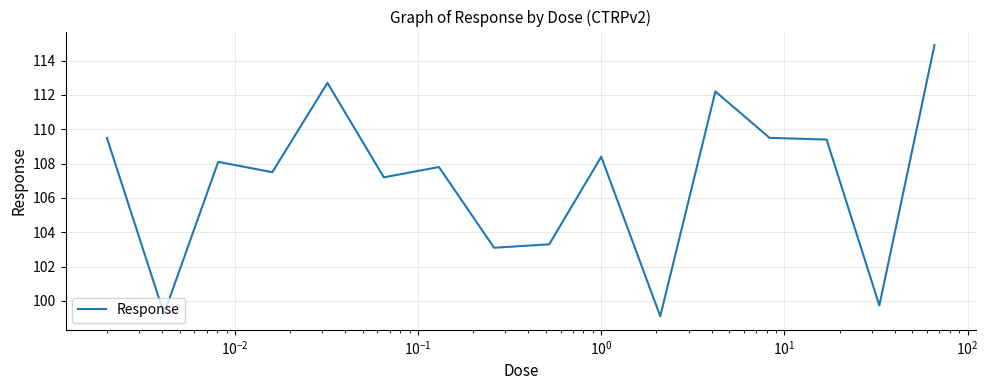

Count the number of categories in the chart.

16